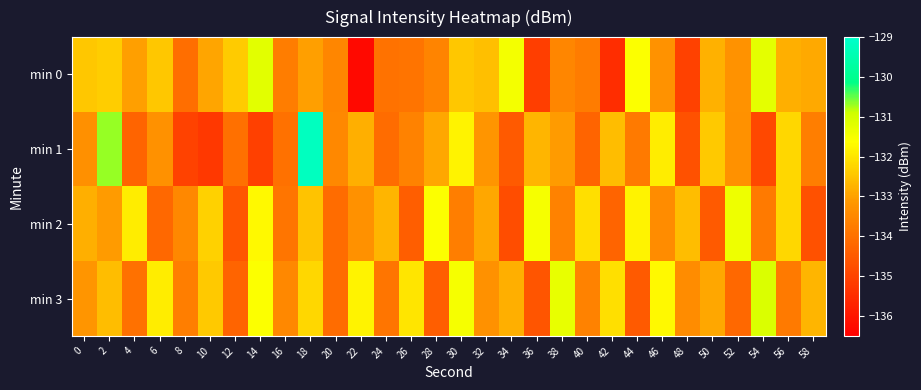

How many categories are shown in the chart?

30